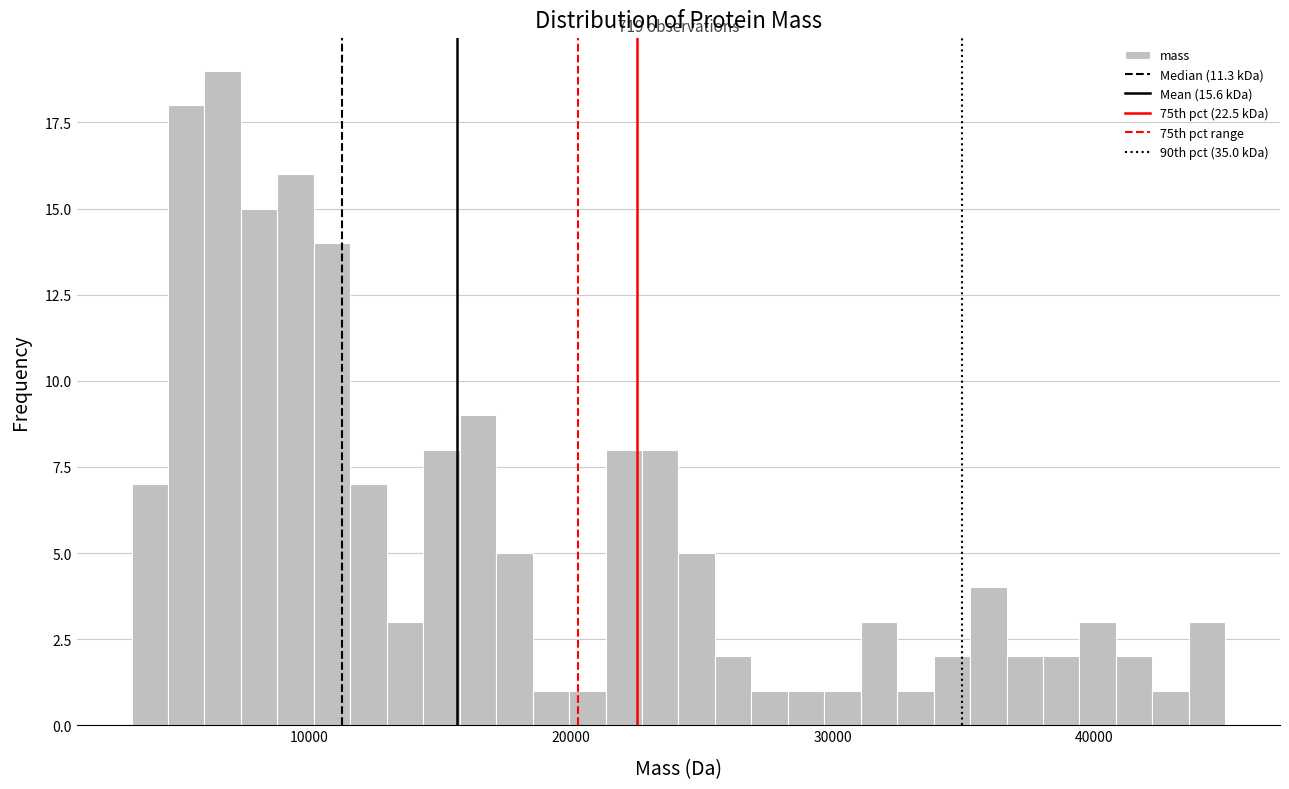

Around what value on the x-axis is the tallest bar? Give the approximate position of its centre, as read against the axis.

7000